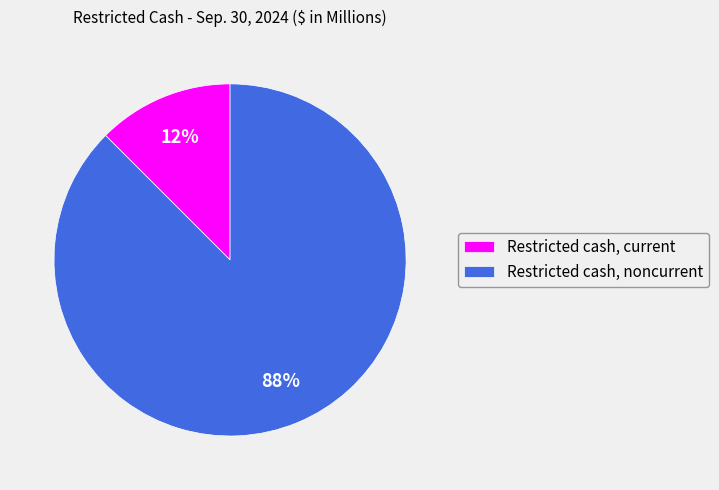

Does Restricted cash, current represent more than half of the total?

No